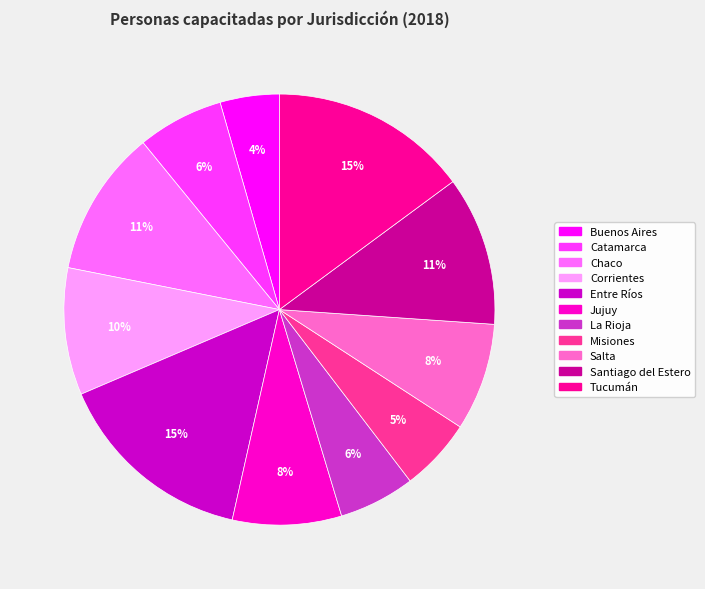

What is the smallest slice in the pie chart?

Buenos Aires